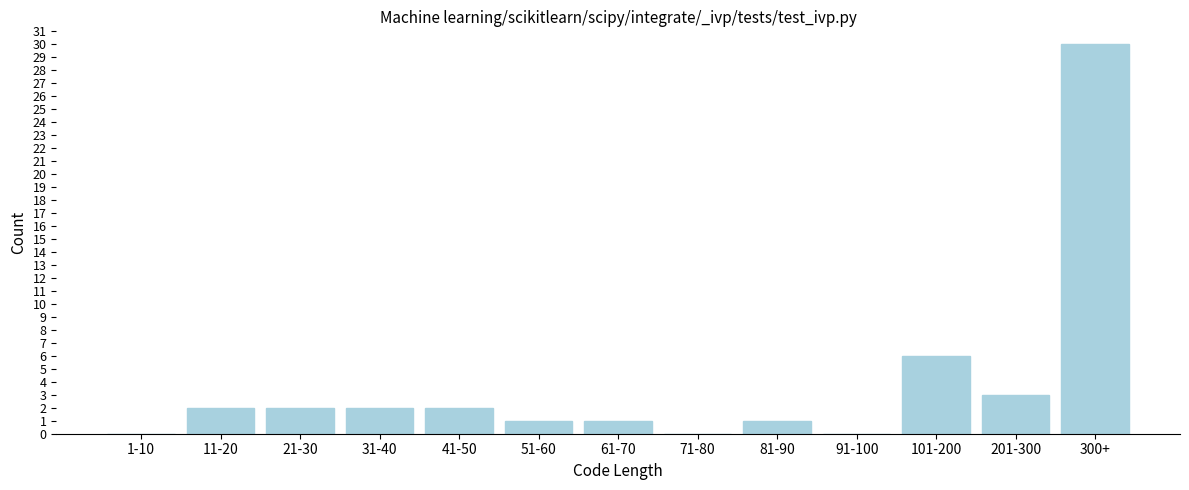

Reading left to right, extract all data points from this chart.

1-10=0	11-20=2	21-30=2	31-40=2	41-50=2	51-60=1	61-70=1	71-80=0	81-90=1	91-100=0	101-200=6	201-300=3	300+=30